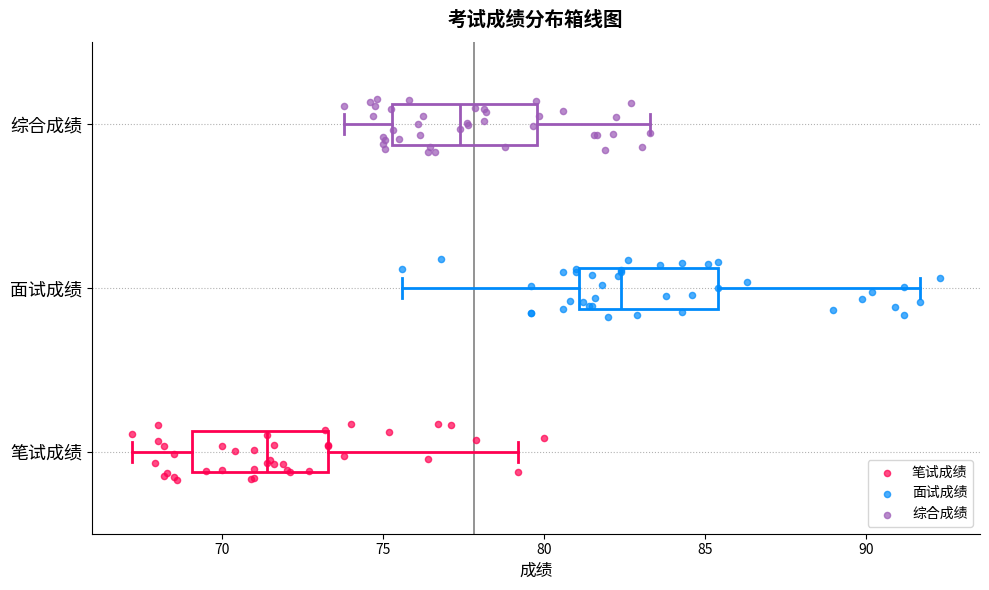

Where does the left whisker of the box for 笔试成绩 end on the x-axis? The values are not printed on the chart, so give them approximately, as read against the axis.

67.0